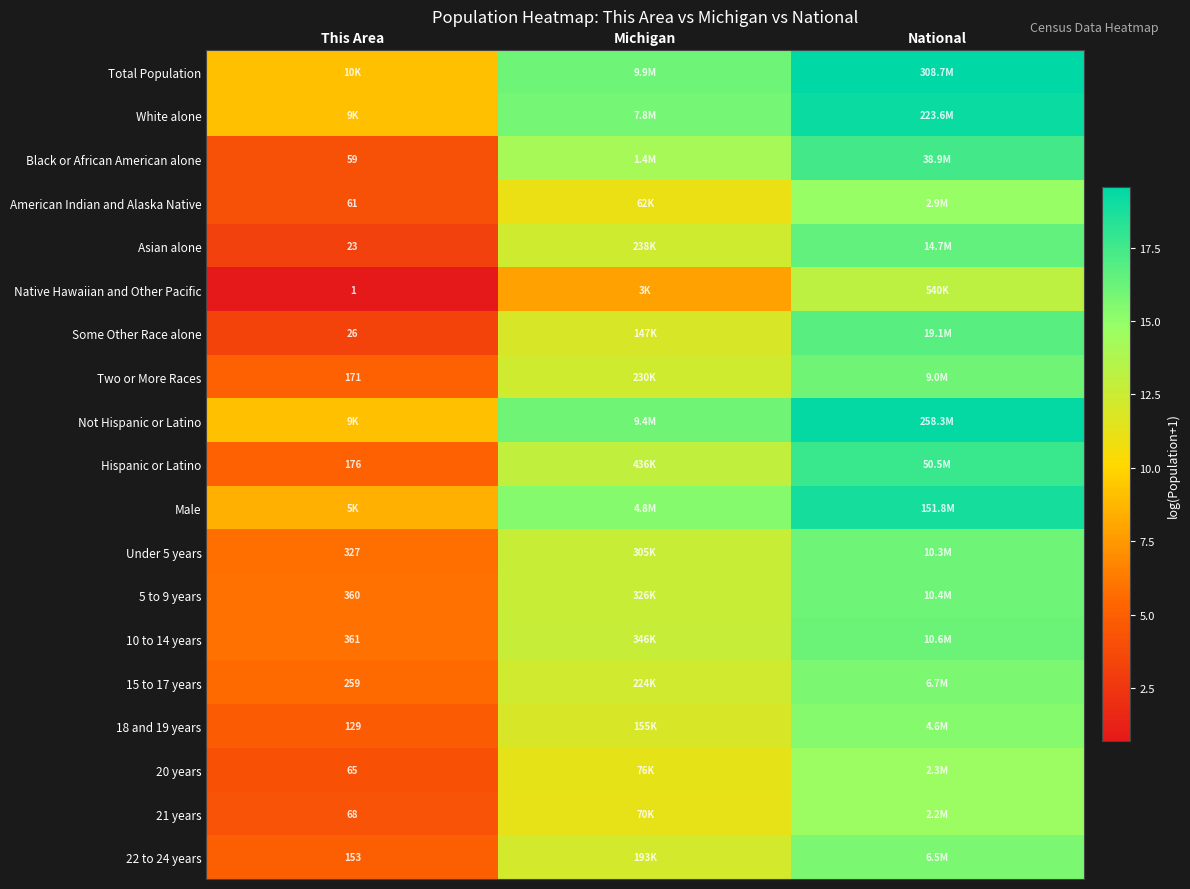

True or false: 22 to 24 years has a value of 15.7 at National.

True